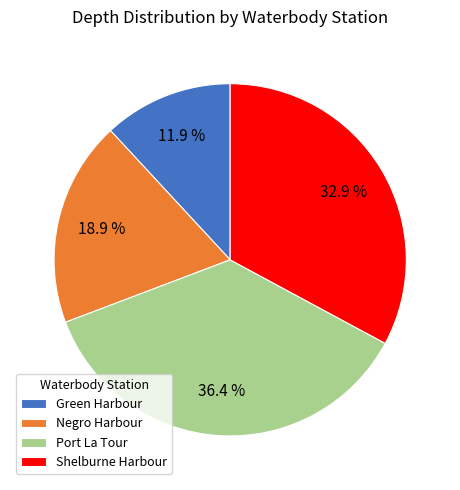

Rank the categories by value from lowest to highest.

Green Harbour, Negro Harbour, Shelburne Harbour, Port La Tour